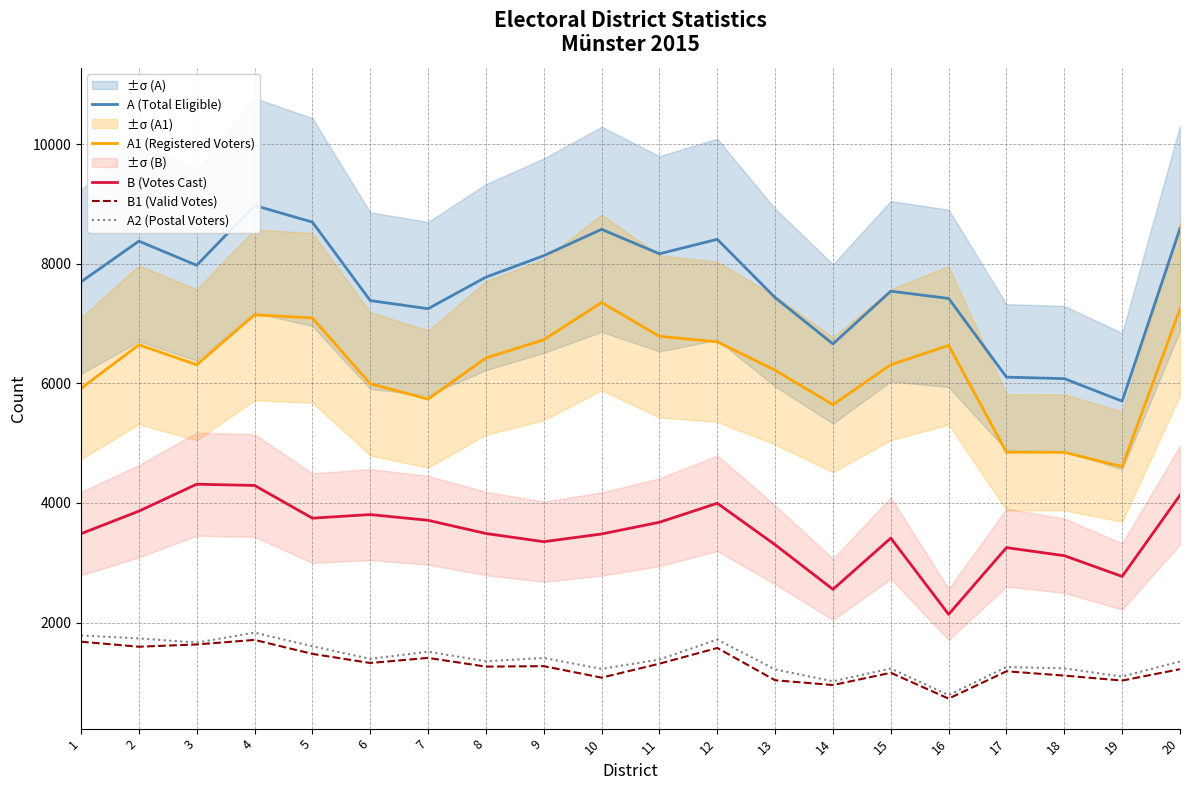

At which category is the sum across all series the highest?

4